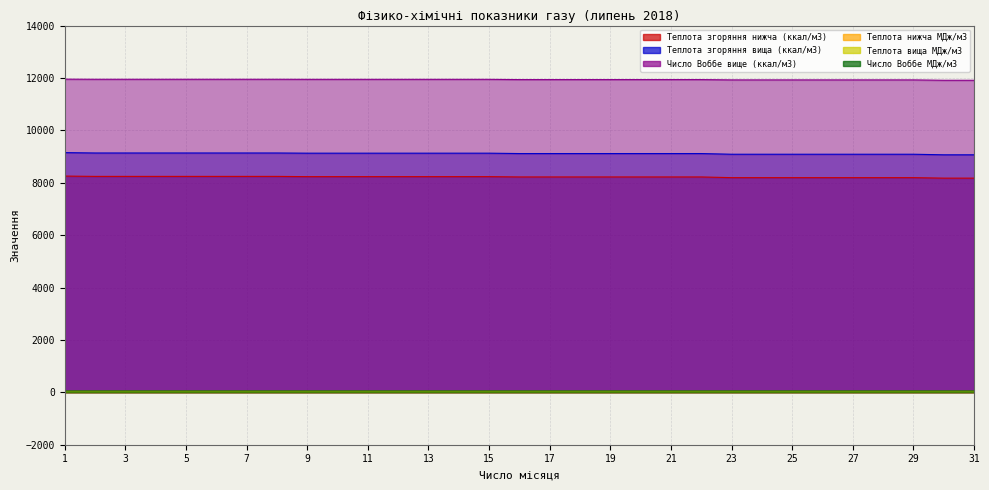

What is the spread (max minus min) of values at 10?

11912.6